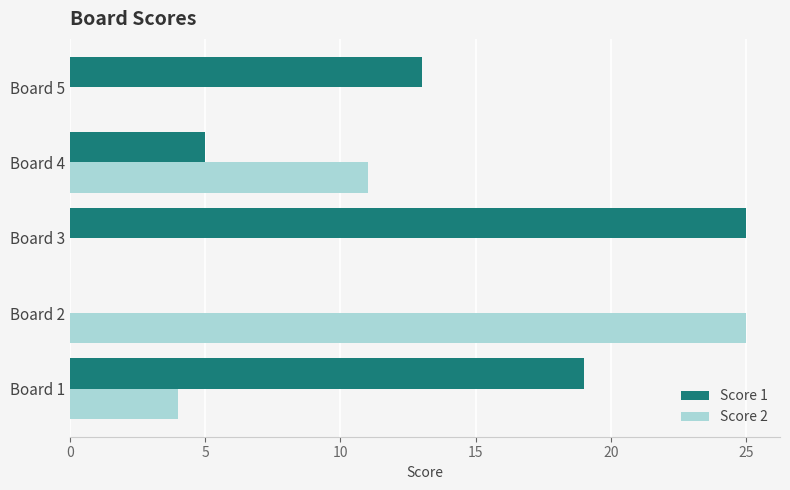

What is the sum of all Score 2 values?

40